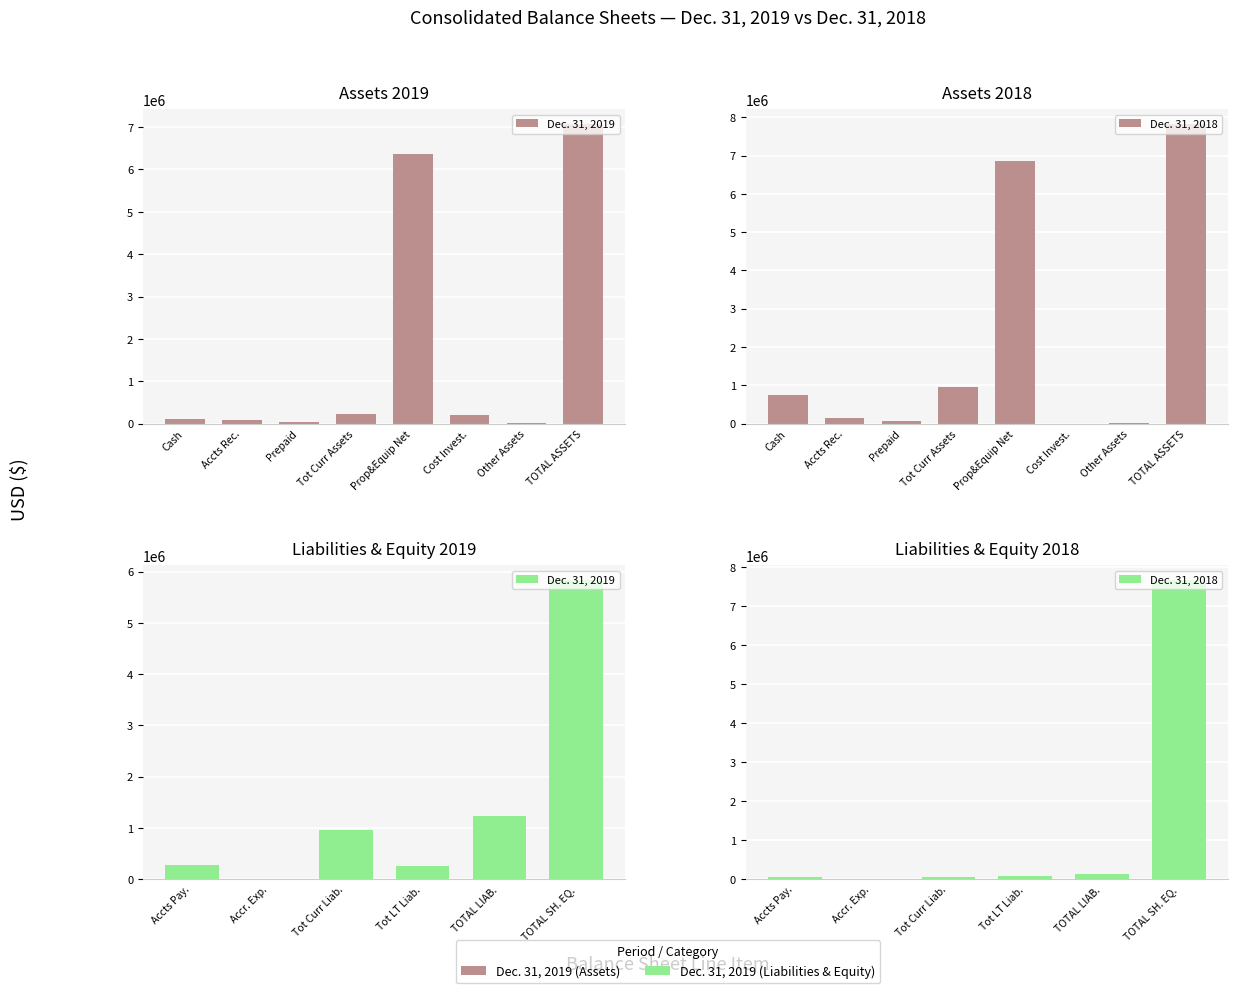

Where does the Dec. 31, 2019 series first go above 966041?

TOTAL LIAB.